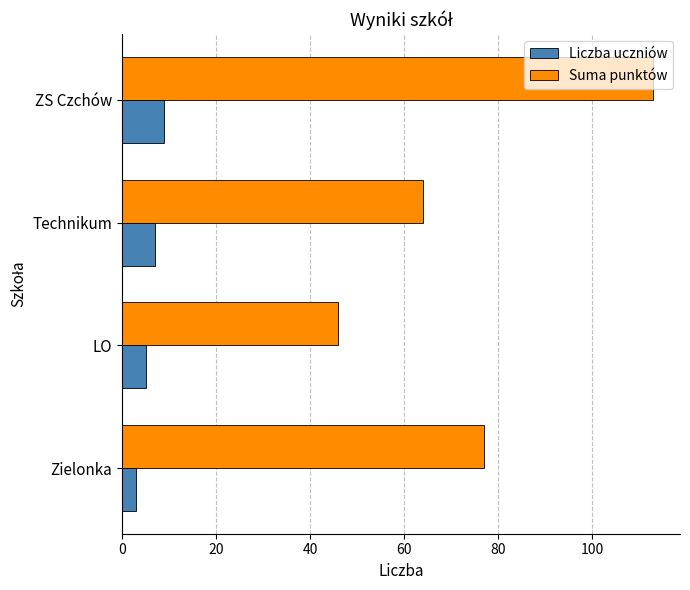

What is the difference between the second highest and minimum values in the Suma punktów series?

31